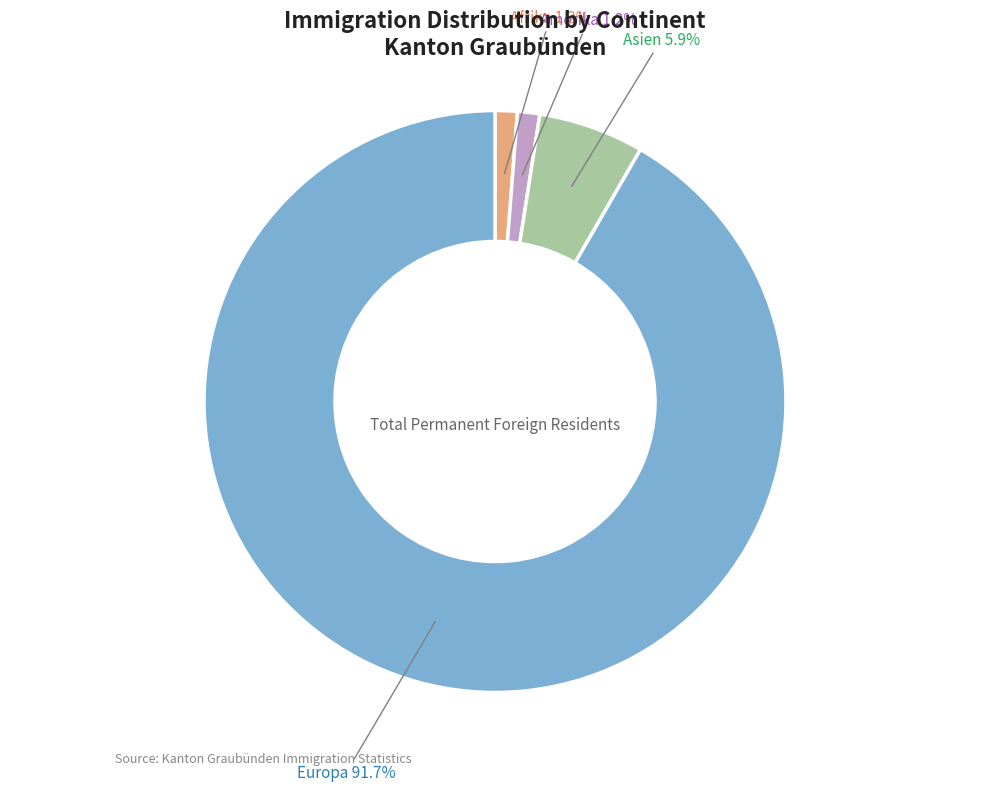

Between Europa and Amerika, which is larger?

Europa